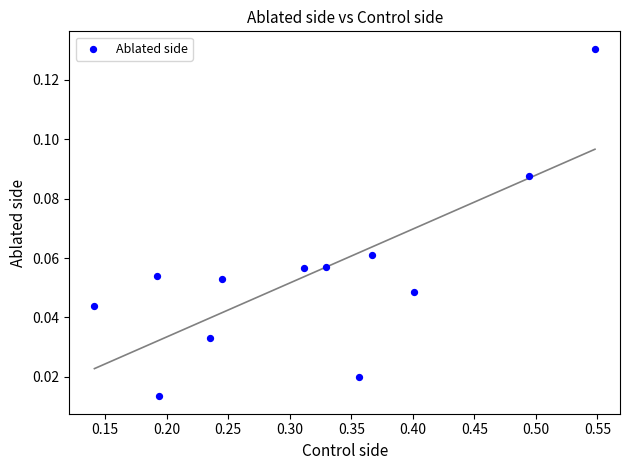

What is the average X value?

0.3